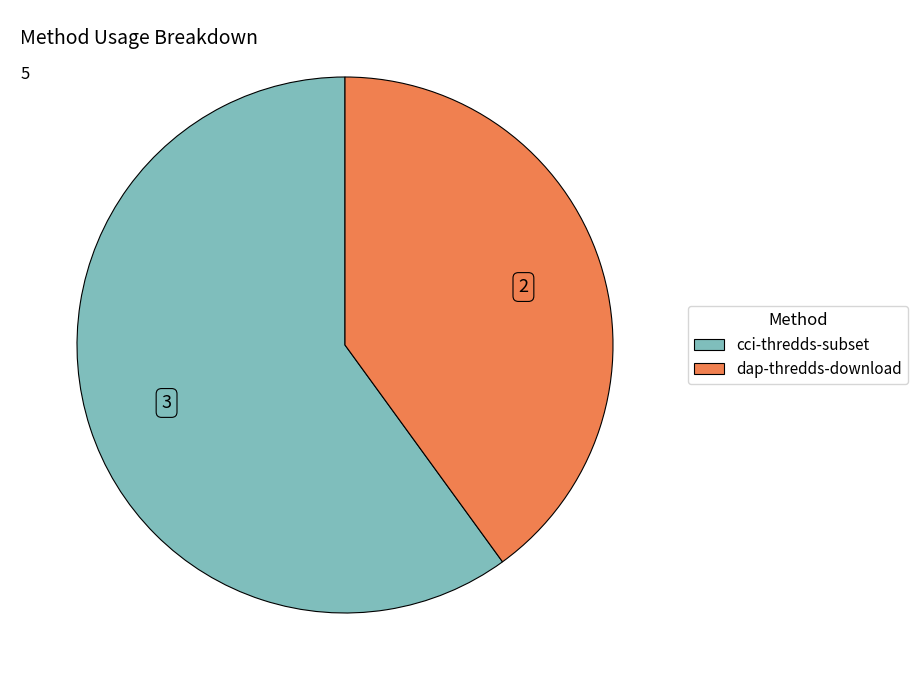

Combined, do dap-thredds-download and cci-thredds-subset account for over 50%?

Yes